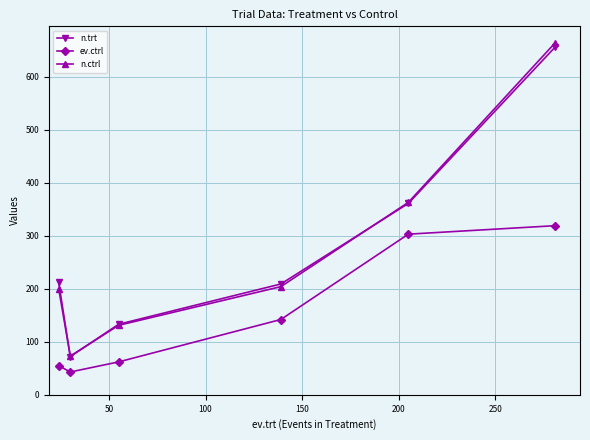

How many n.trt values are between 133 and 361?

4